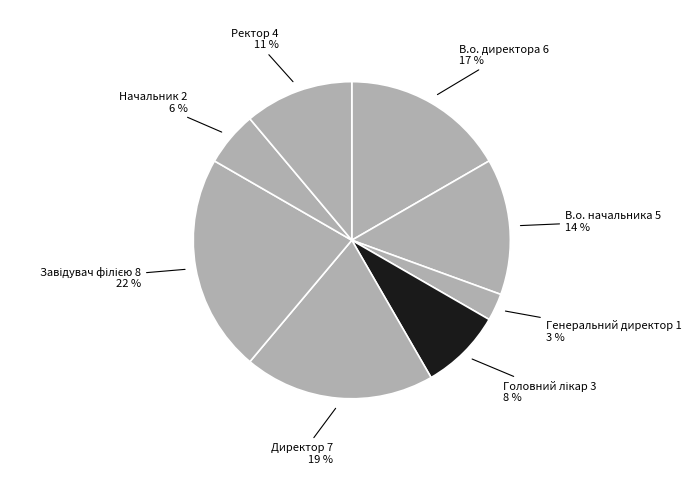

Is there any slice that represents more than half of the pie?

No